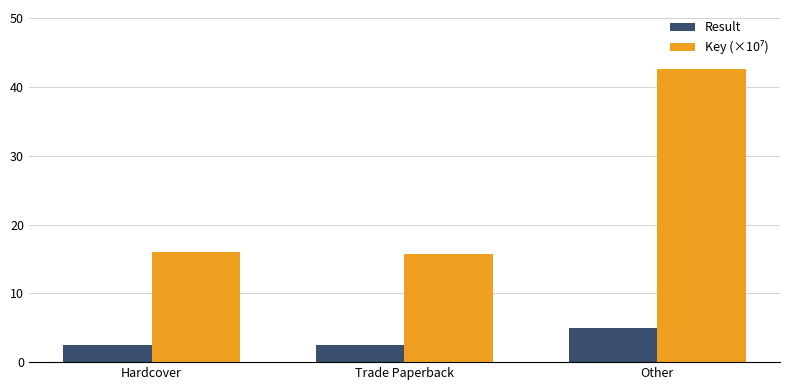

The value of Result at Other is 5.0. True or false?

True